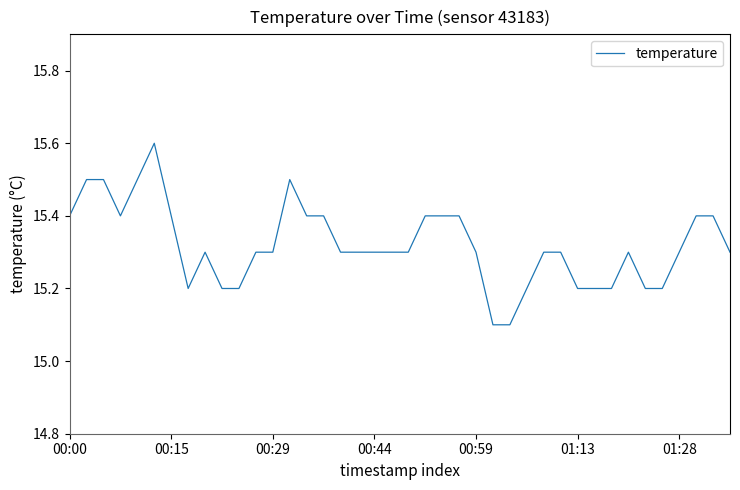

What is the maximum value shown in the chart?

15.6